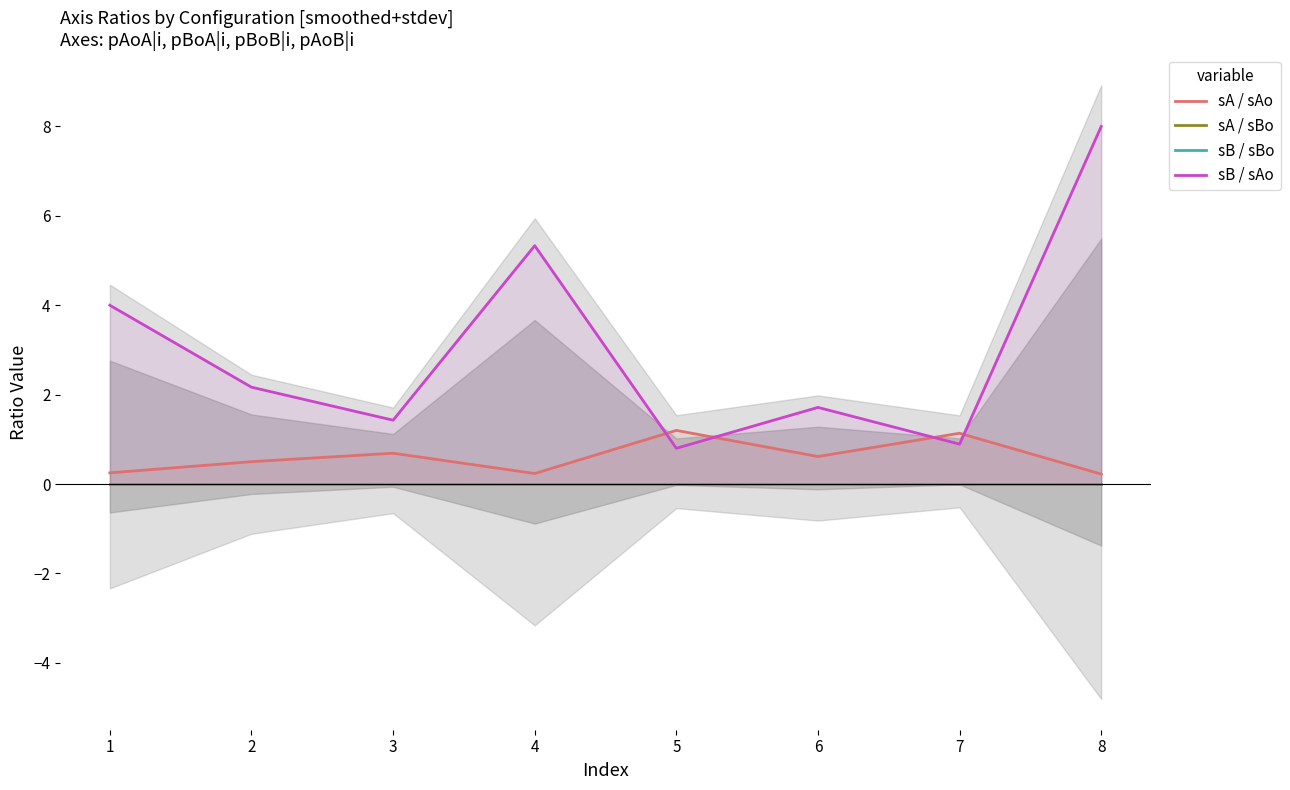

Reading left to right, list all the values displayed in this chart.

sA / sAo: 1=0.2	2=0.5	3=0.7	4=0.2	5=1.2	6=0.6	7=1.1	8=0.2
sA / sBo: 1=0.0	2=0.0	3=0.0	4=0.0	5=0.0	6=0.0	7=0.0	8=0.0
sB / sBo: 1=0.0	2=0.0	3=0.0	4=0.0	5=0.0	6=0.0	7=0.0	8=0.0
sB / sAo: 1=4.0	2=2.2	3=1.4	4=5.3	5=0.8	6=1.7	7=0.9	8=8.0